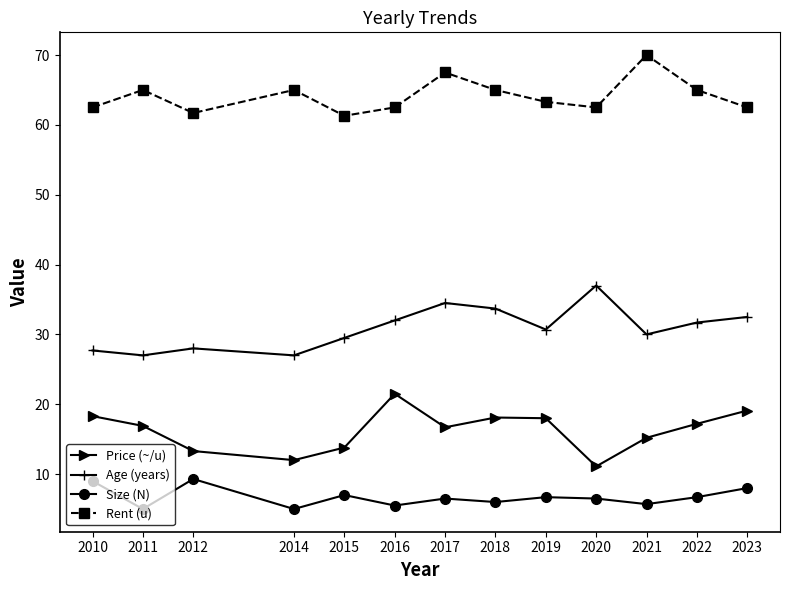

Read the Size (N) value at 2012.

9.3